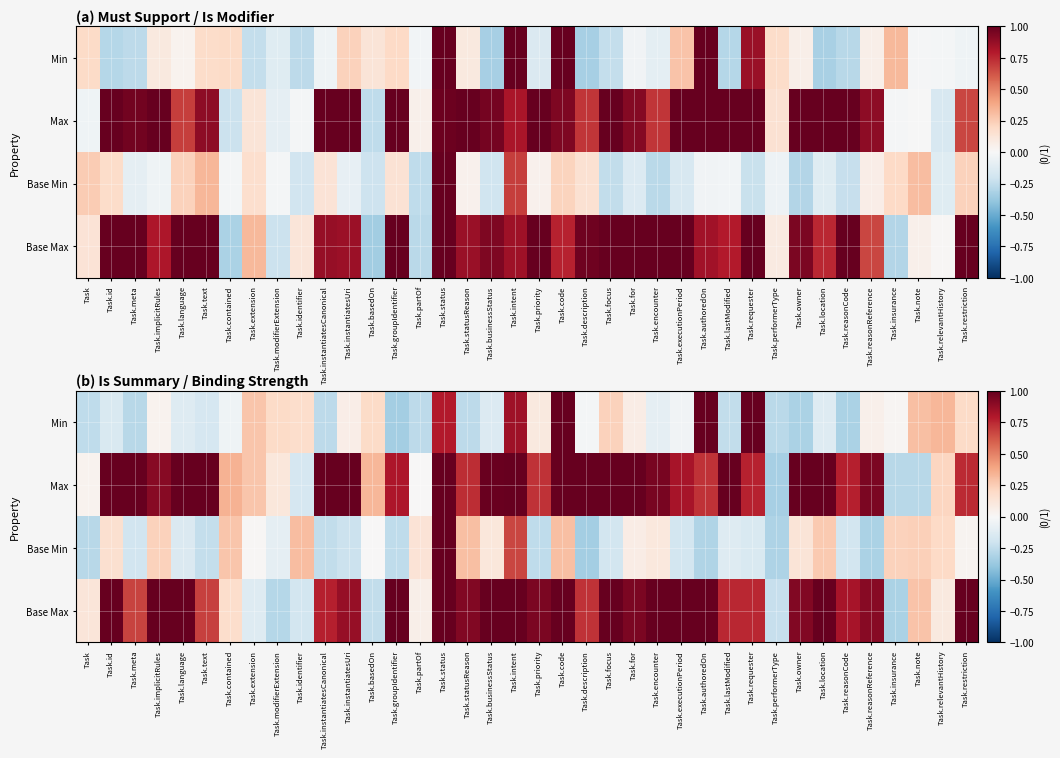

What is the sum of the Max values at Task.restriction and Task.note?

0.5